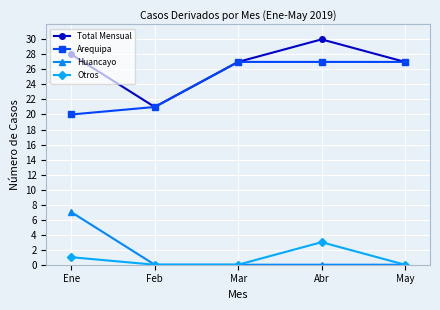

The value of Otros at Feb is 1. True or false?

False